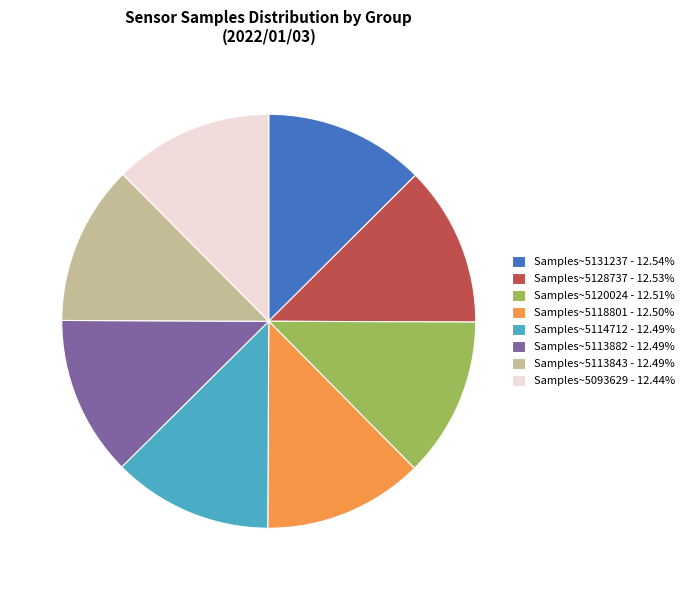

What is the ratio of the value at Samples~5131237 - 12.54% to the value at Samples~5120024 - 12.51%?

1.0